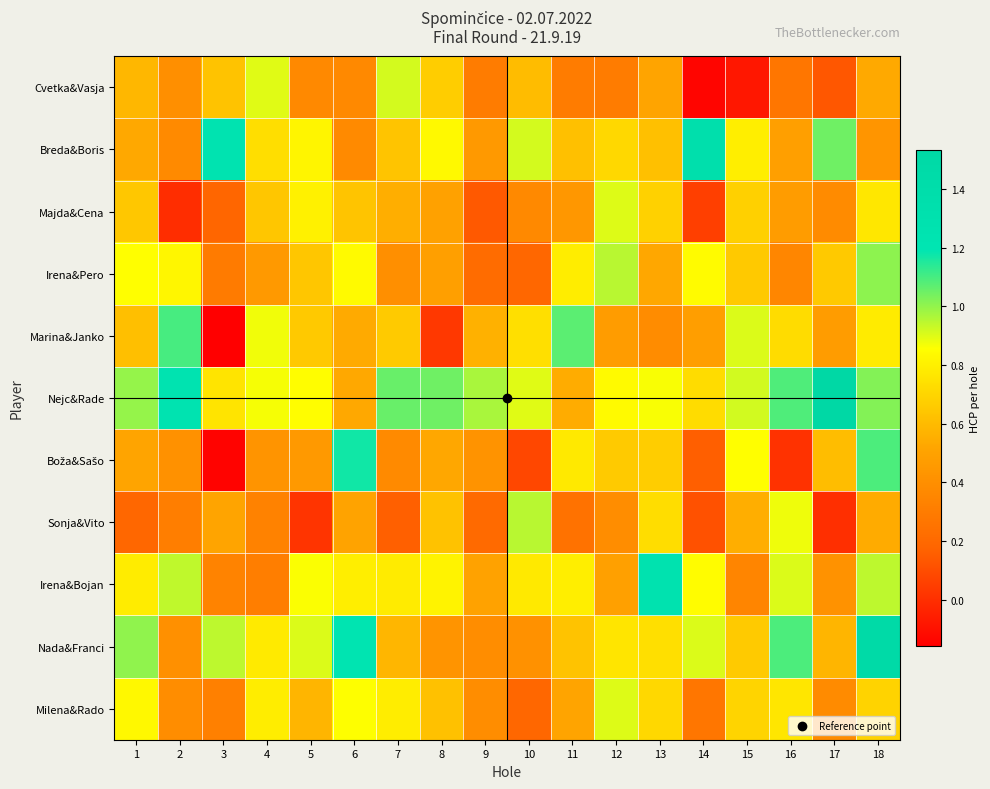

Count the number of data series in this chart.

11